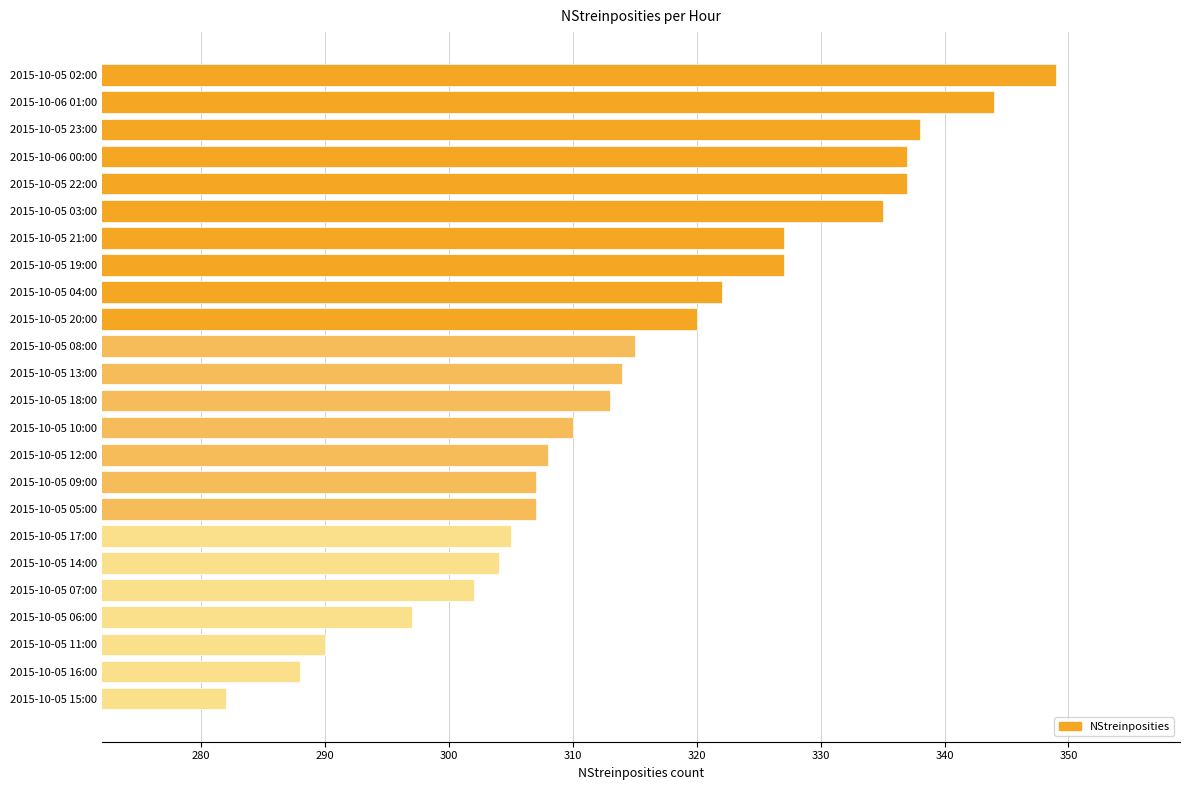

What is the sum of all values?

7578